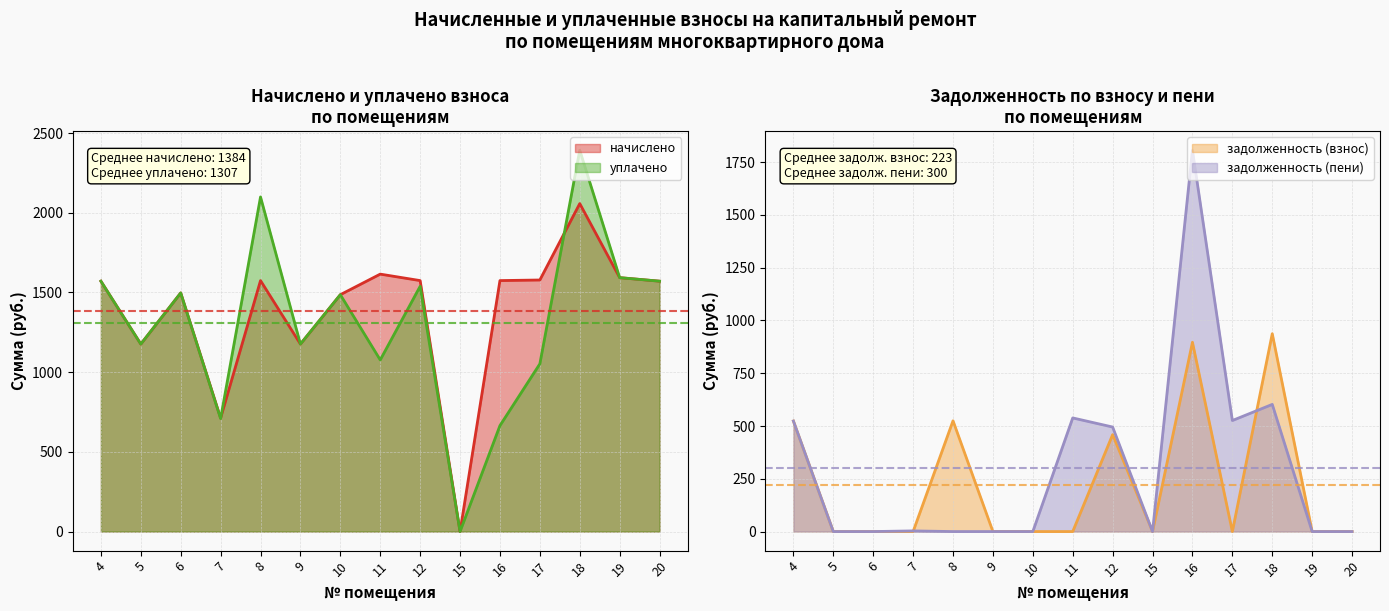

What is the average value of the задолженность (взнос) series?

222.8